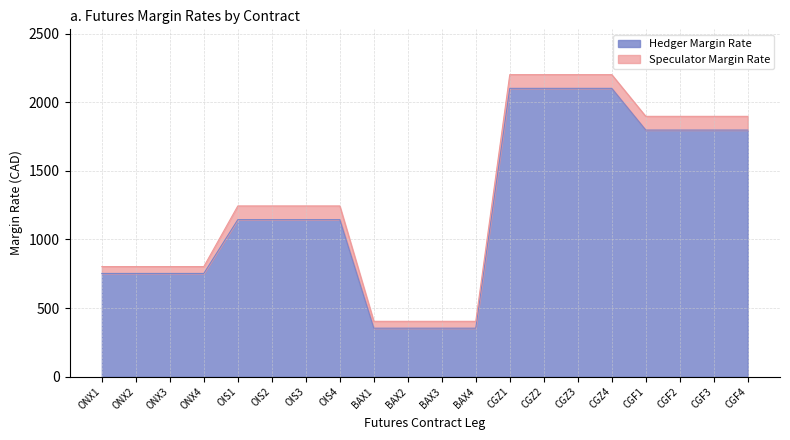

What is the total value across all series at CGZ3?

2201